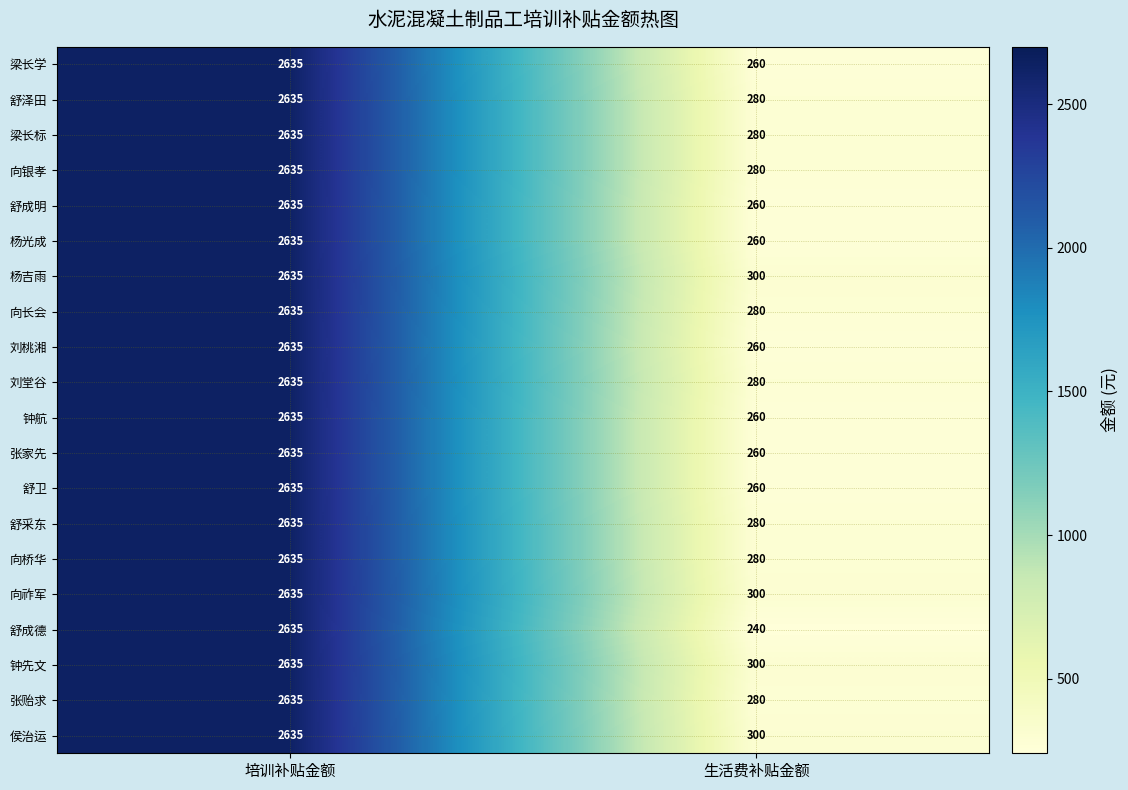

List the labels in order of 刘堂谷 value, smallest first.

生活费补贴金额, 培训补贴金额